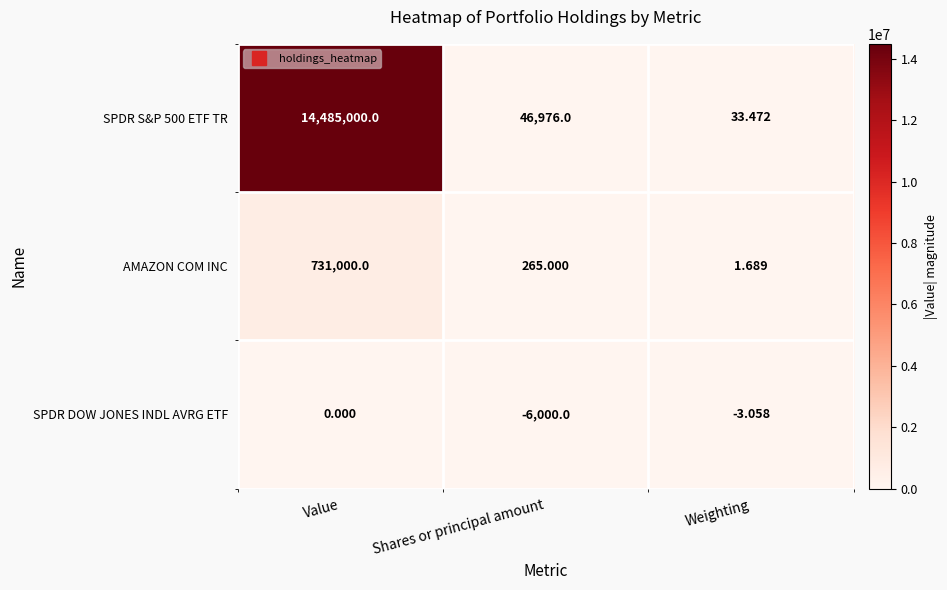

At which category is the sum across all series the highest?

Value